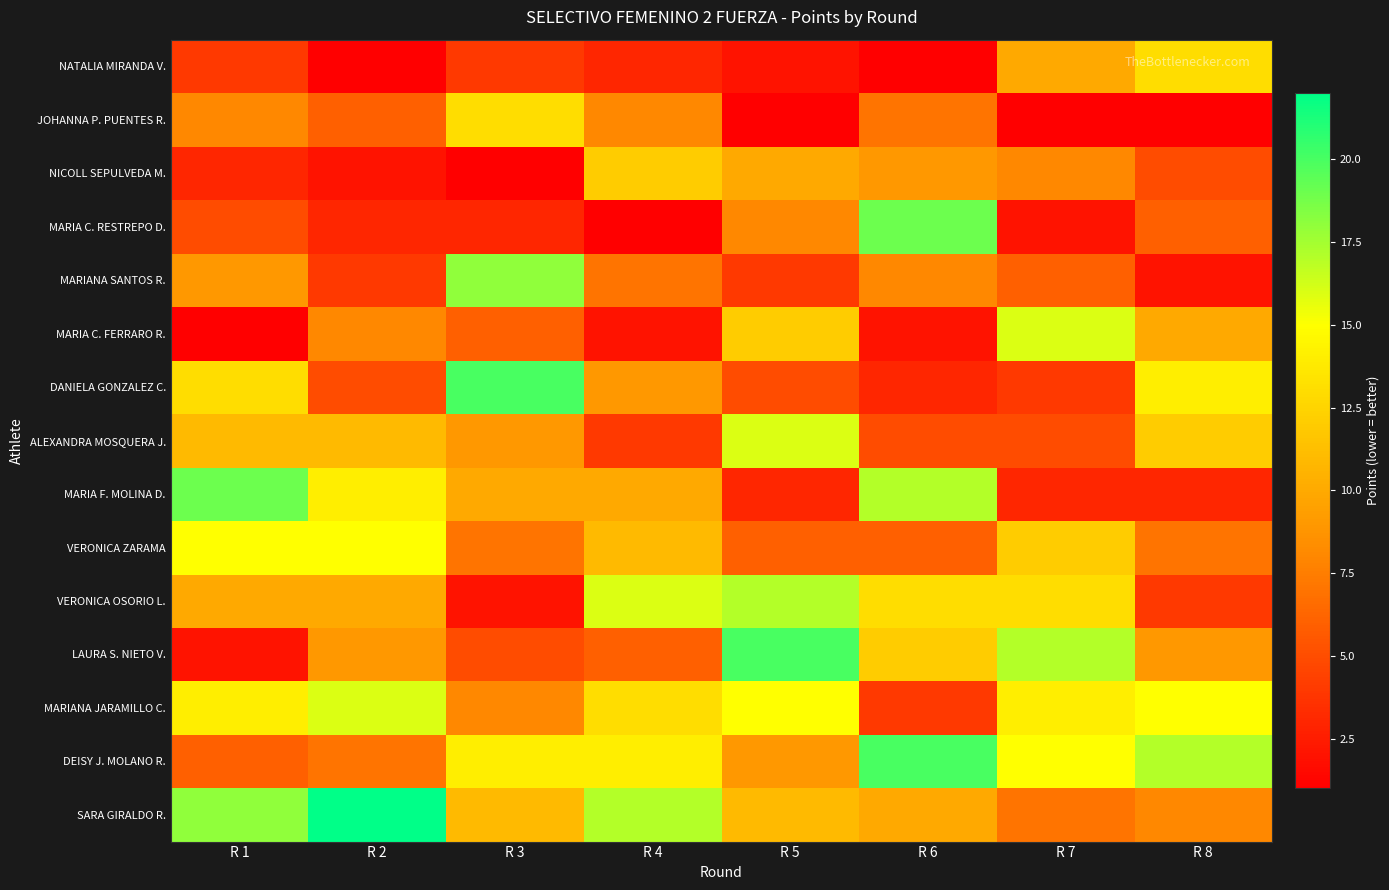

What is the spread (max minus min) of values at R 2?

21